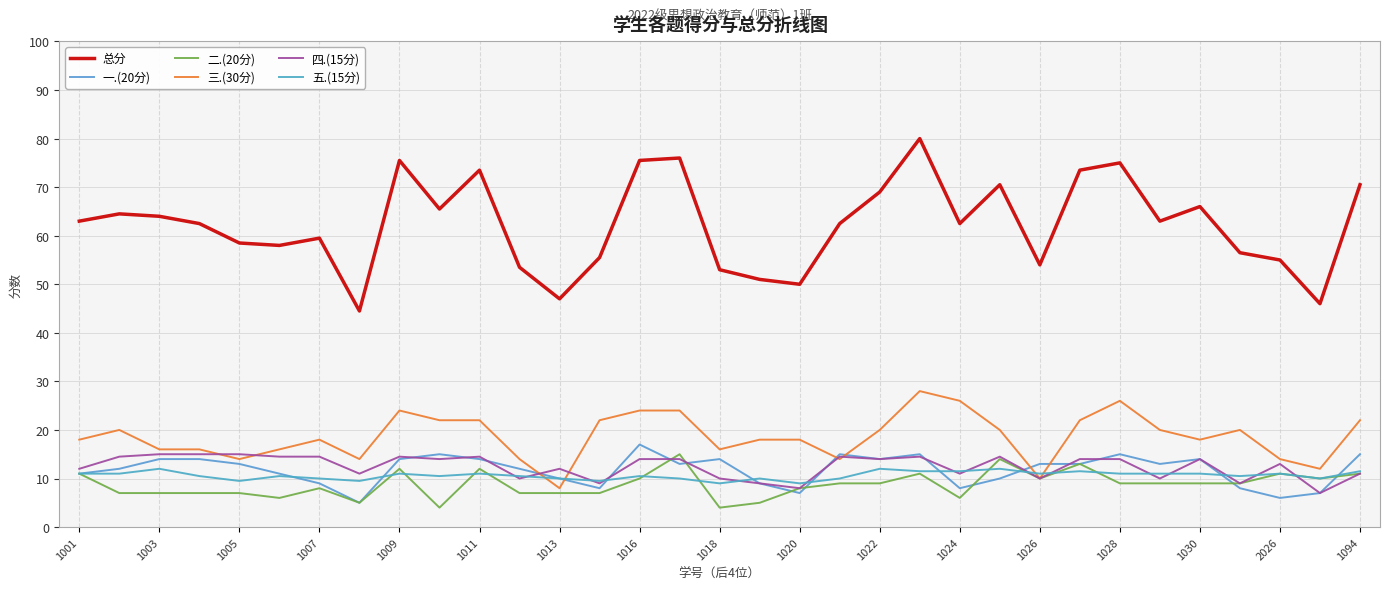

True or false: 二.(20分) has more than 0 interior local peaks.

True